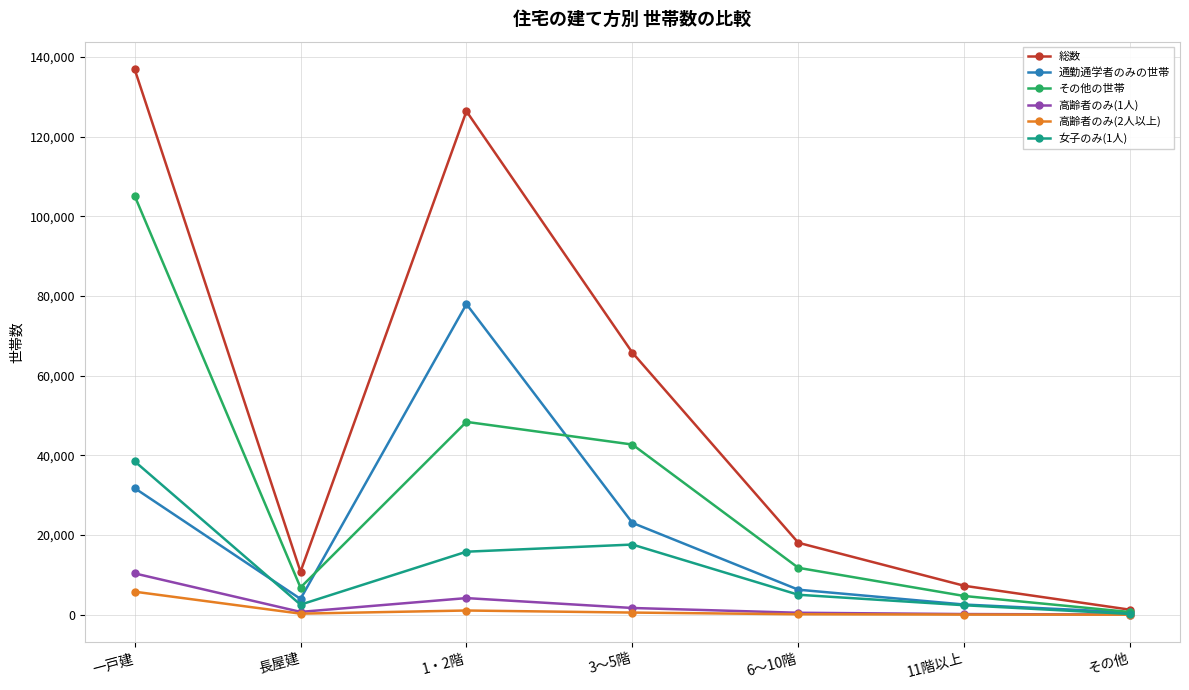

What is the spread (max minus min) of values at 6～10階?

17948